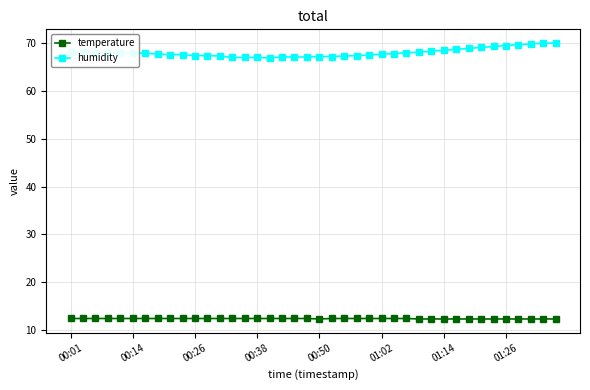

What is the sum of all temperature values?

494.7